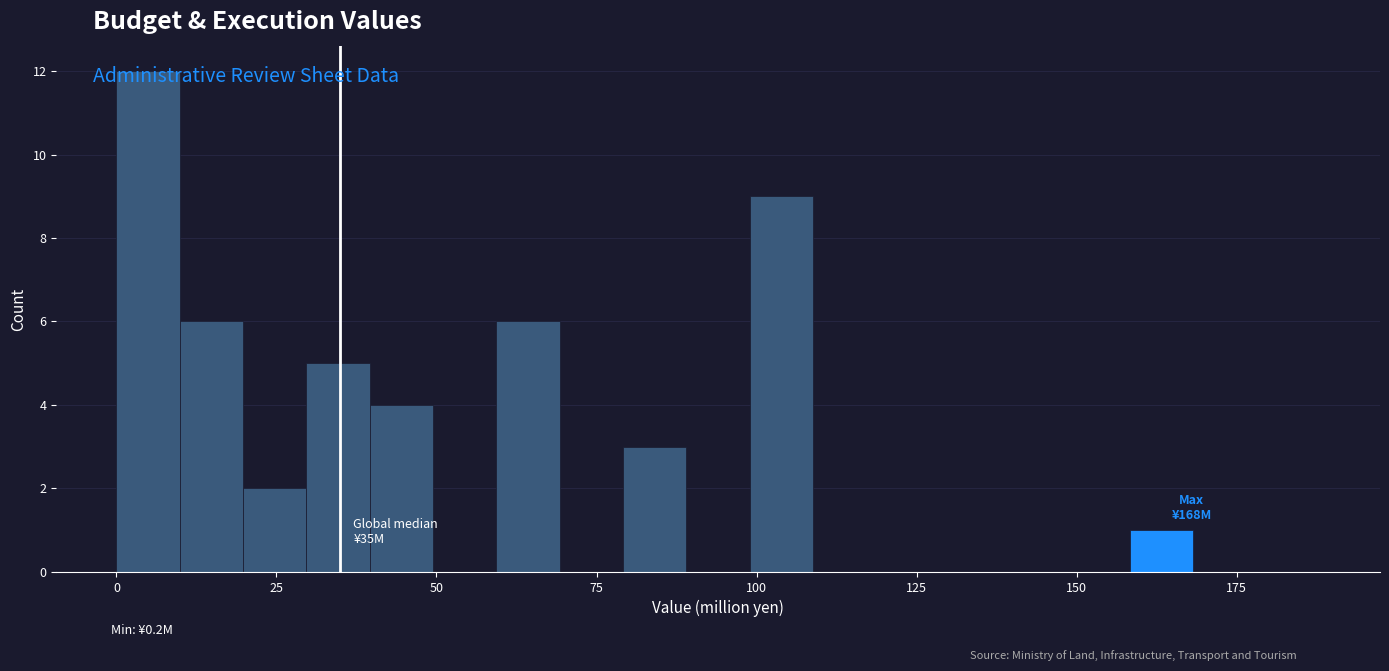

Read against the x-axis, roughly where is the centre of the tallest bar?

5